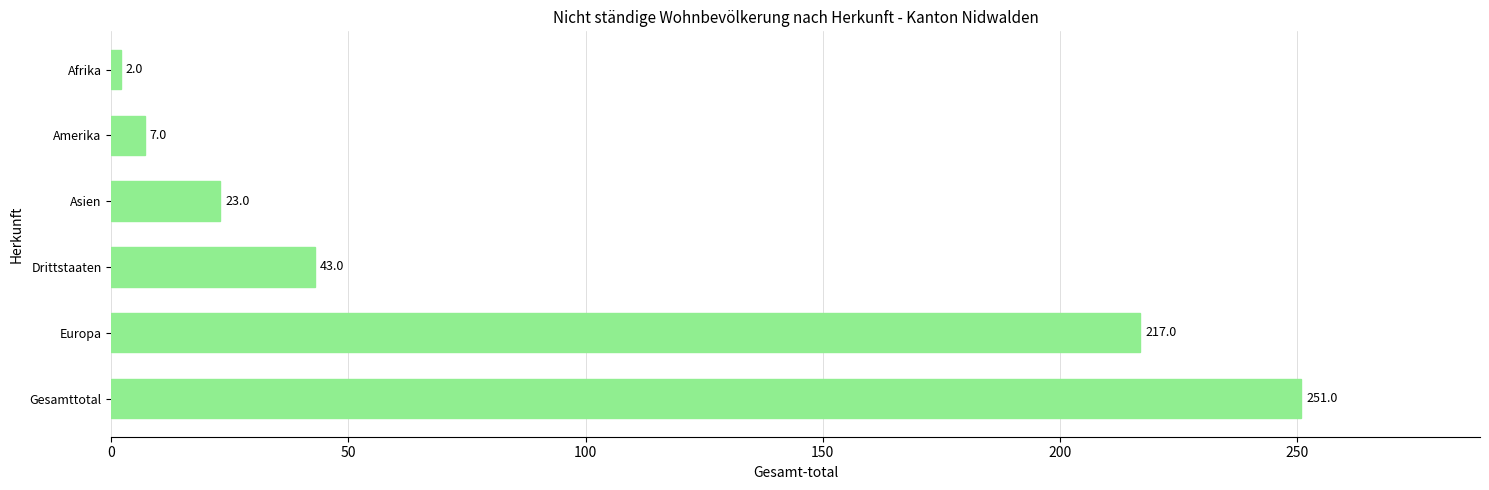

Count the number of data series in this chart.

1